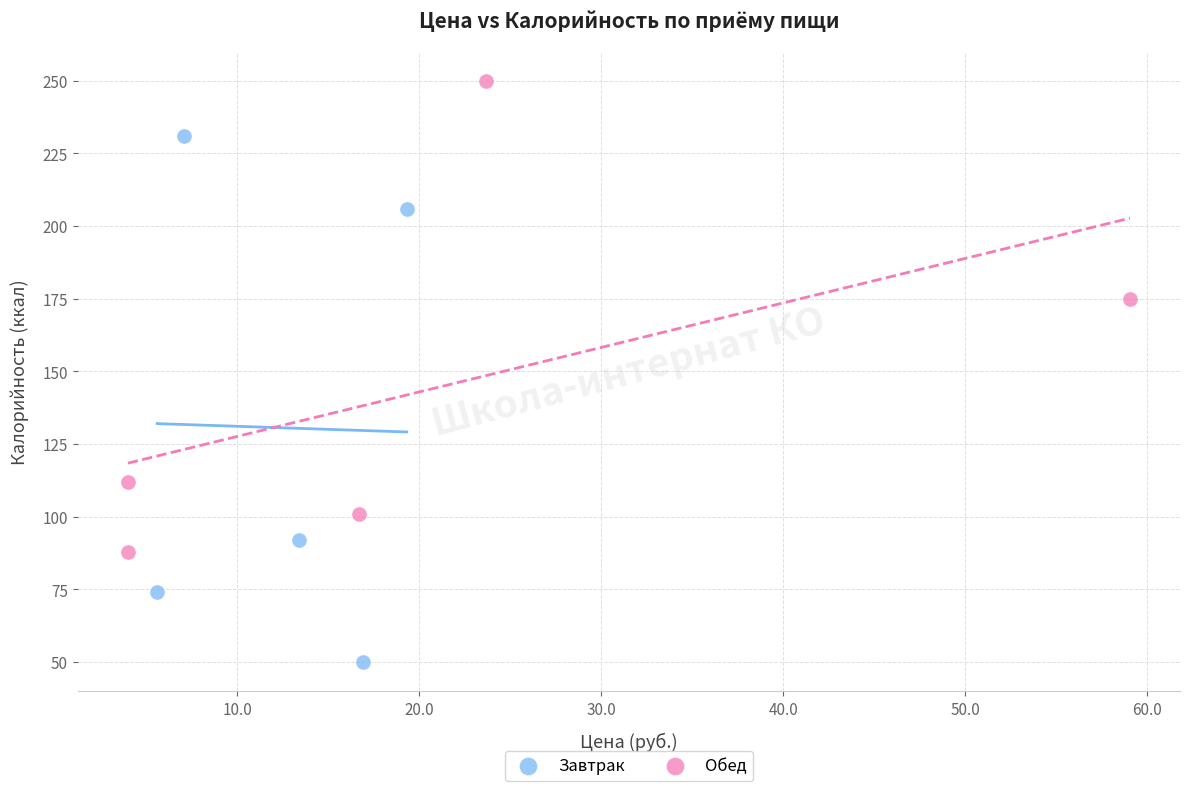

Which series reaches the maximum Y coordinate?

Обед